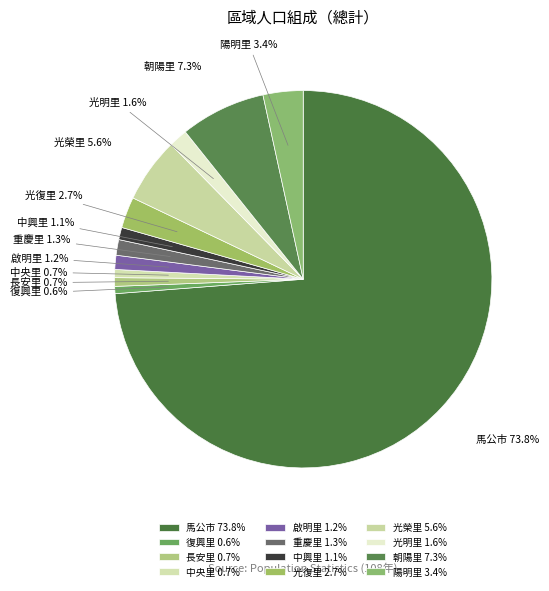

Is it true that 光榮里 is 12% of the pie?

False